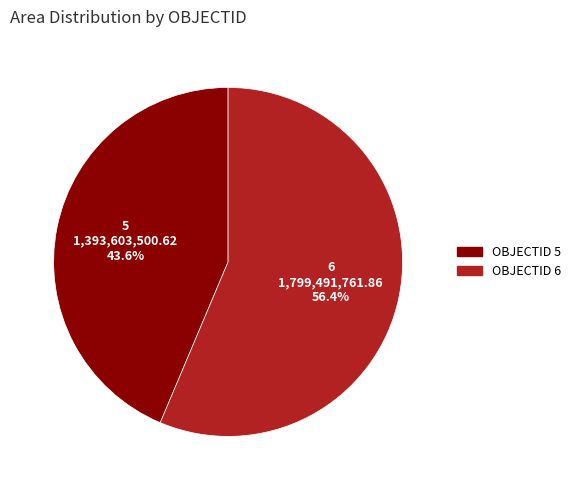

Count the number of slices in the pie.

2